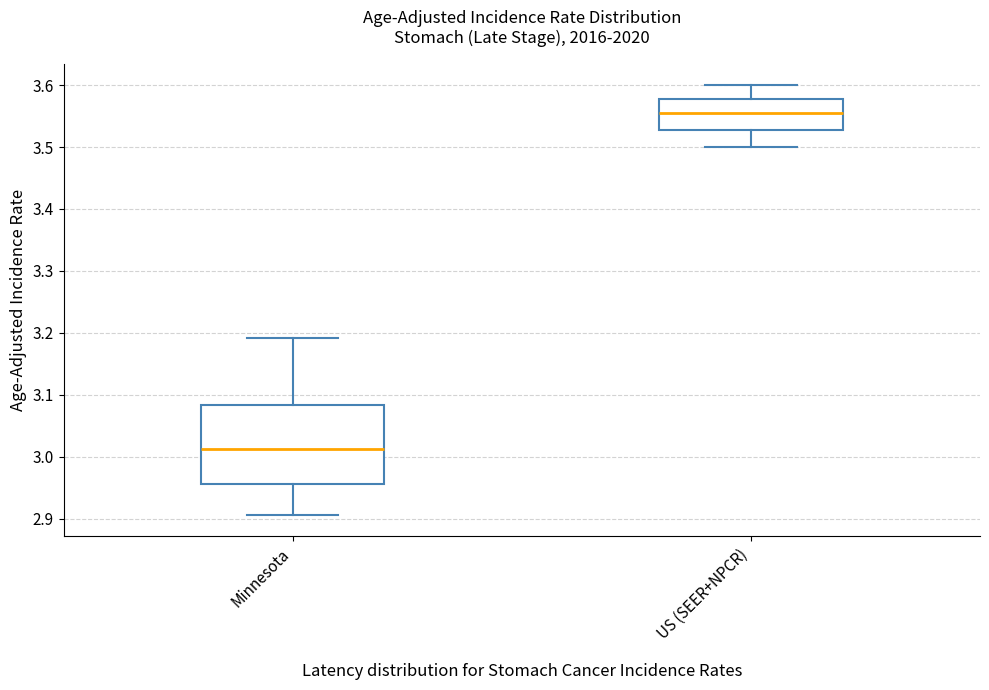

Which box's median line is the lowest?

Minnesota